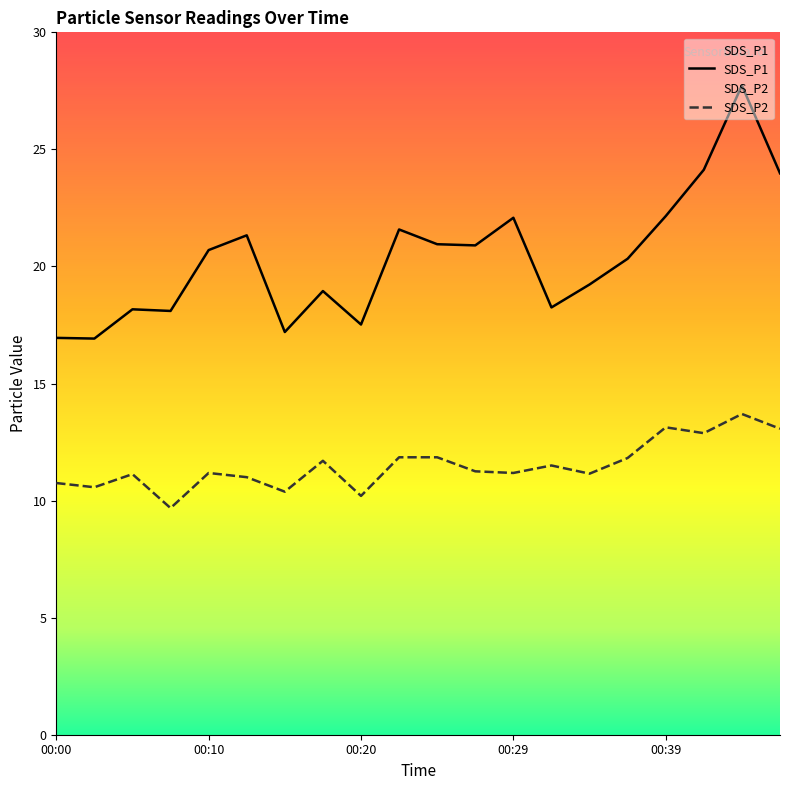

What is the difference between the SDS_P1 values at 00:37 and 00:10?

0.4